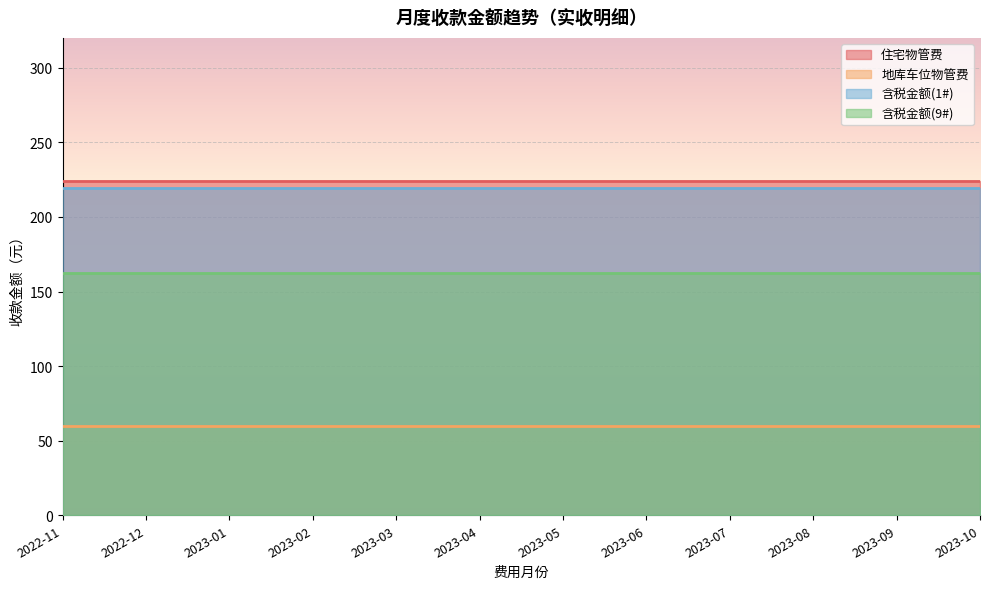

Between 2023-03 and 2023-06, which is larger?

2023-03